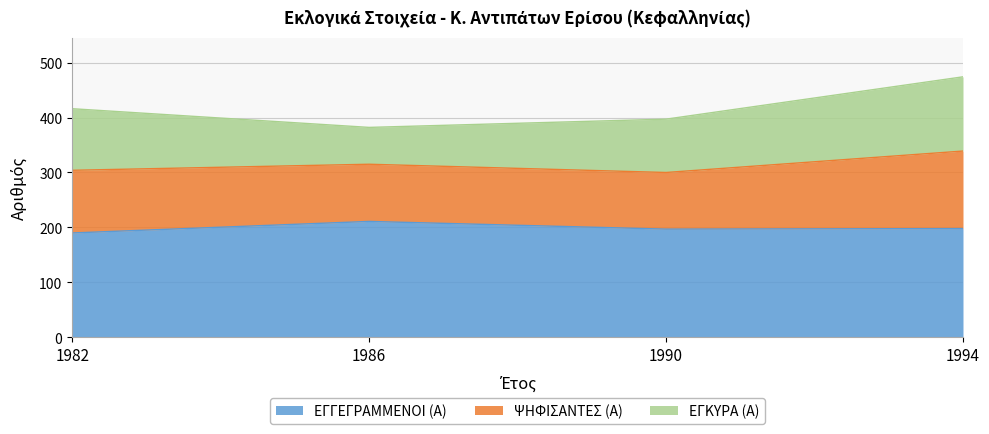

True or false: ΕΓΓΕΓΡΑΜΜΕΝΟΙ (Α) and ΨΗΦΙΣΑΝΤΕΣ (Α) cross at least once.

False